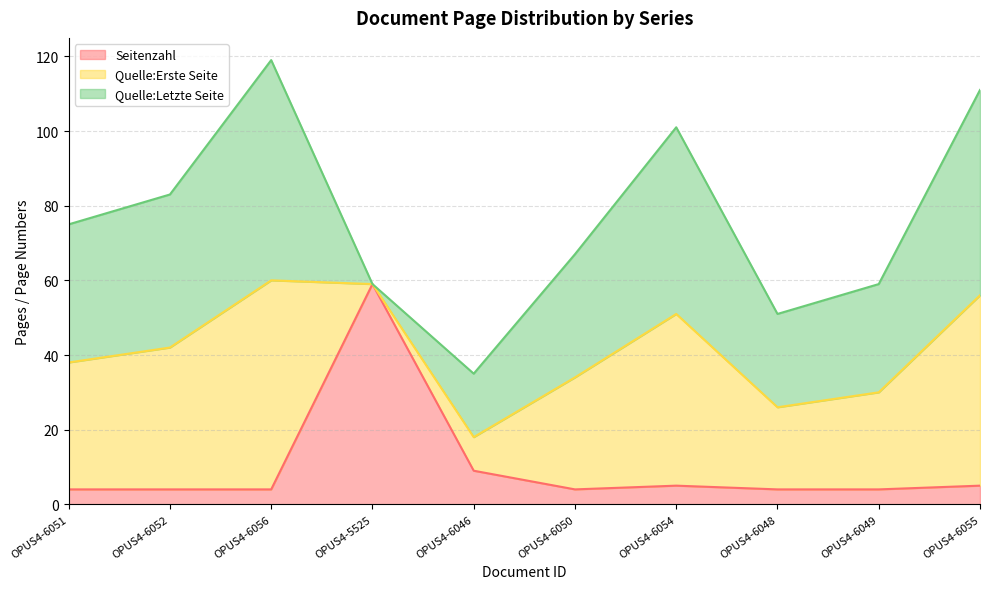

Between OPUS4-6046 and OPUS4-6056, which is larger?

OPUS4-6046